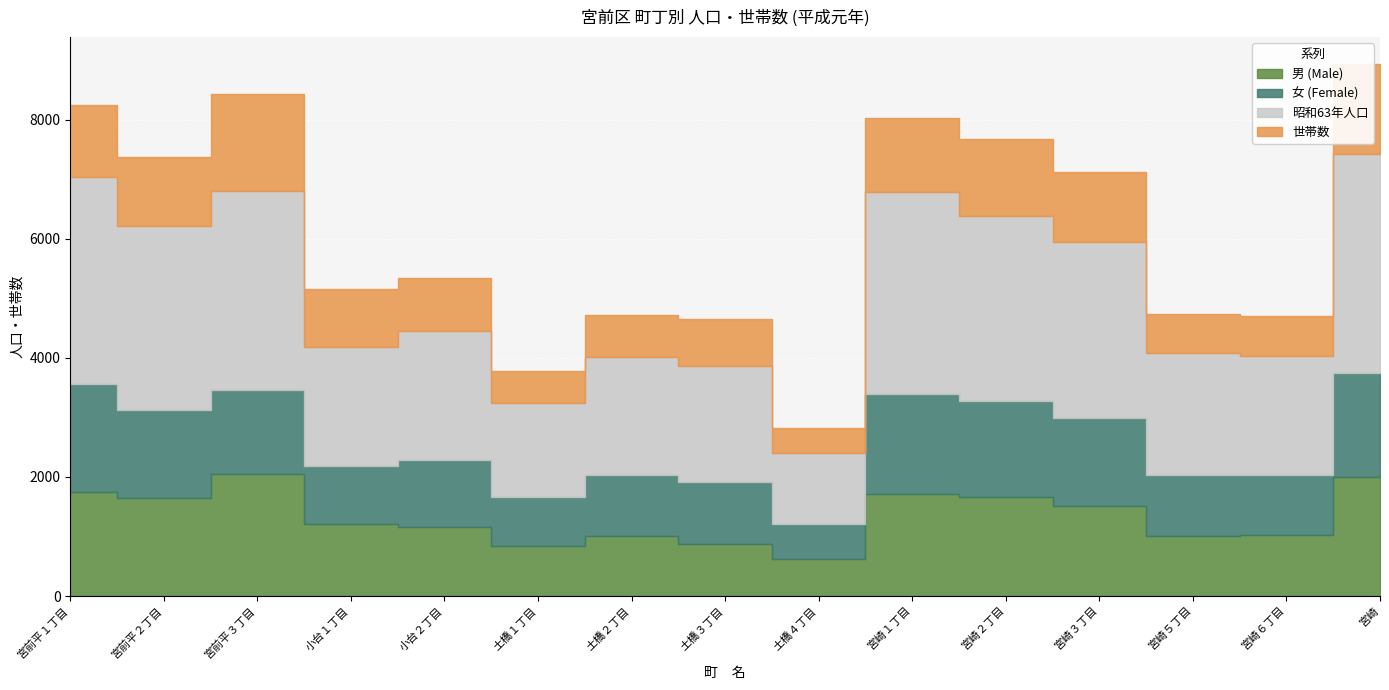

What is the sum of all 男 (Male) values?

20061